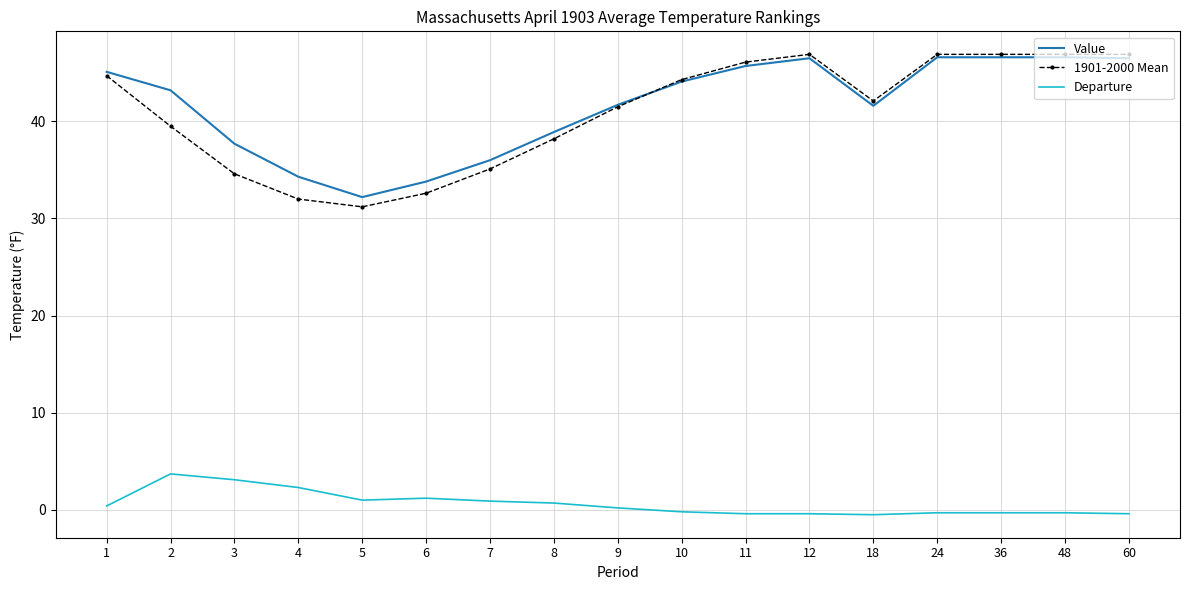

At how many categories does at least one series exceed 9?

17